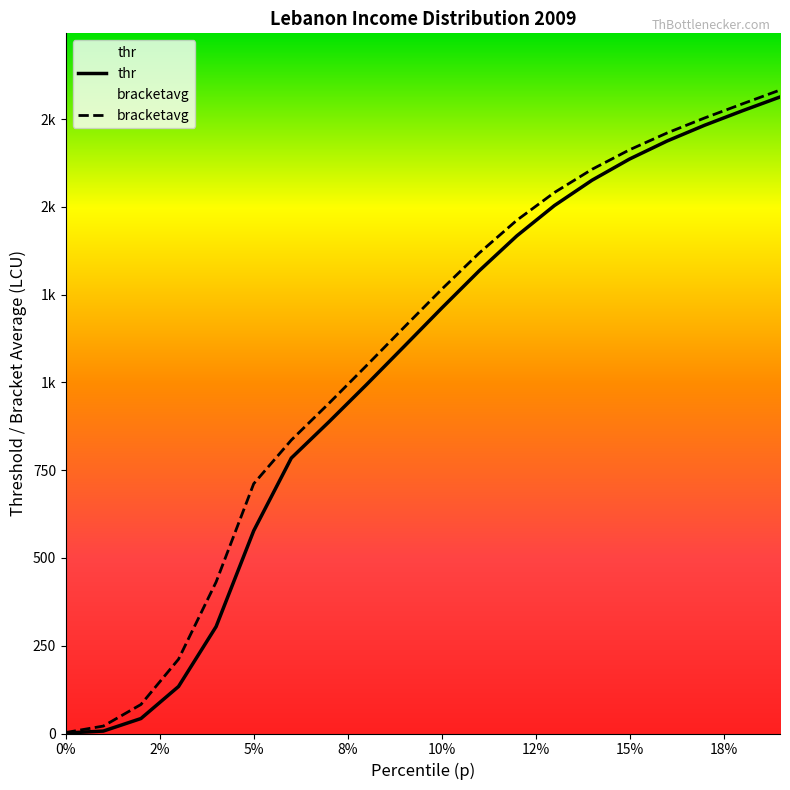

What is the sum of all thr values?

20506.8